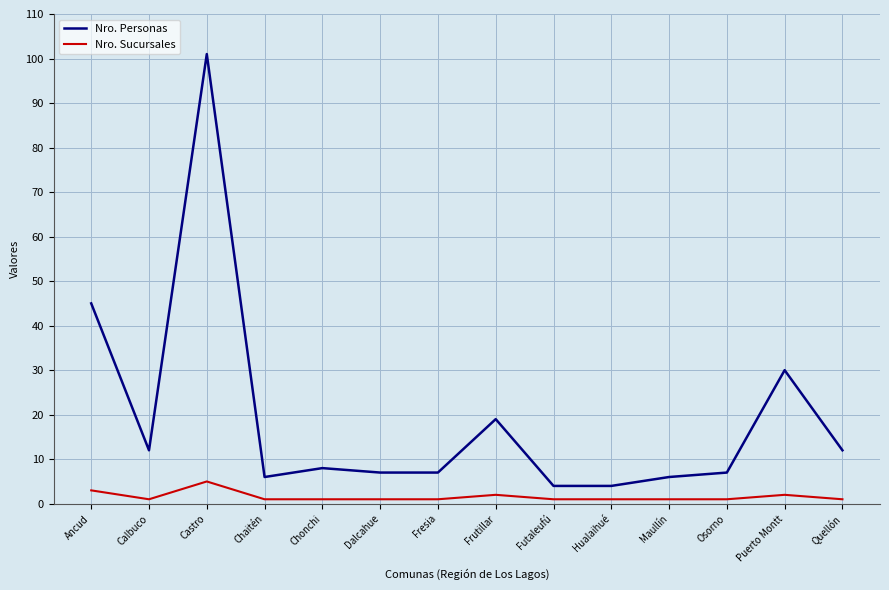

Which series has the largest range (max minus min)?

Nro. Personas